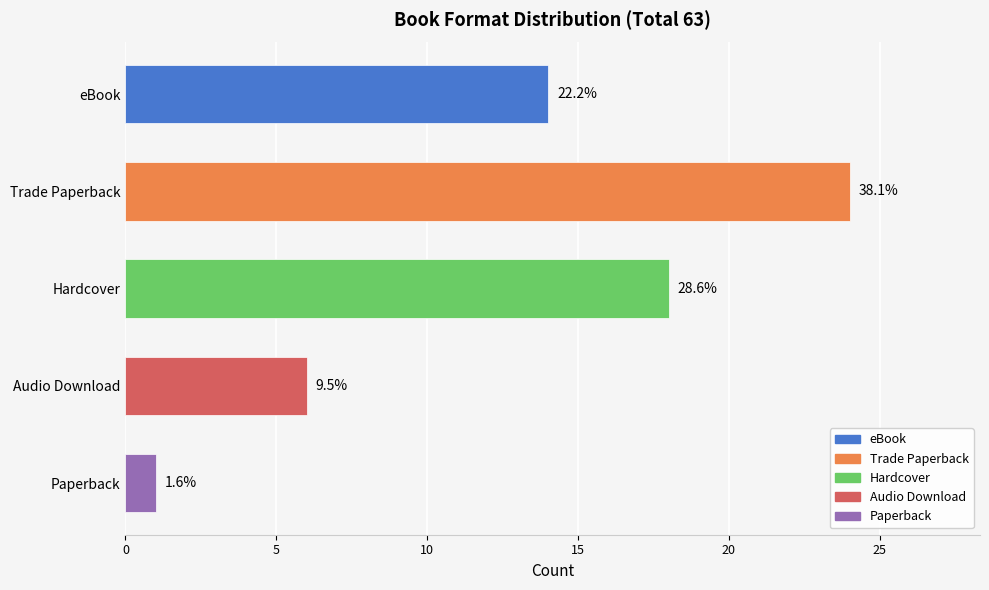

Does the chart contain stacked bars?

No